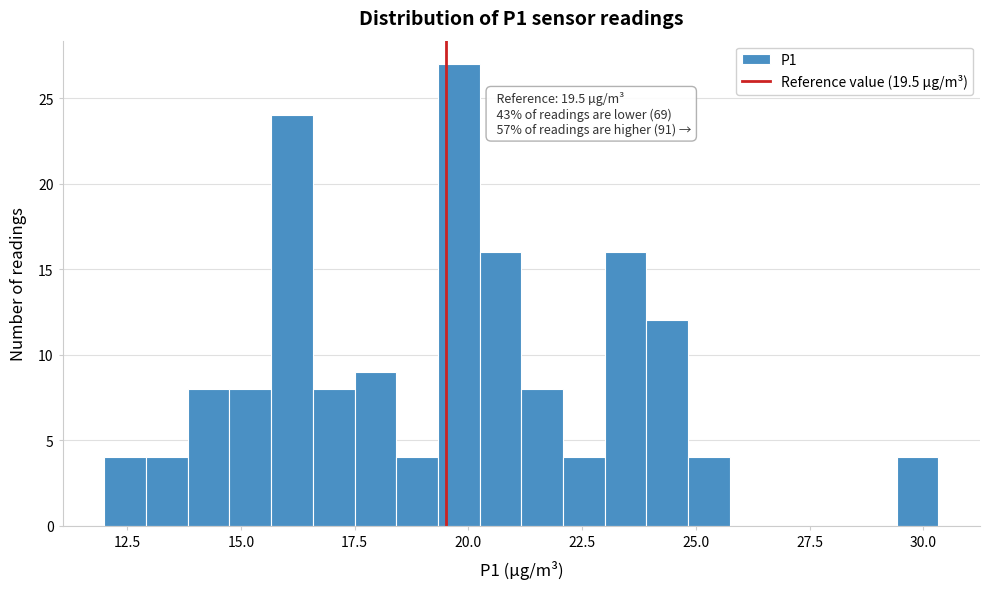

Around what value on the x-axis is the tallest bar? Give the approximate position of its centre, as read against the axis.

20.0